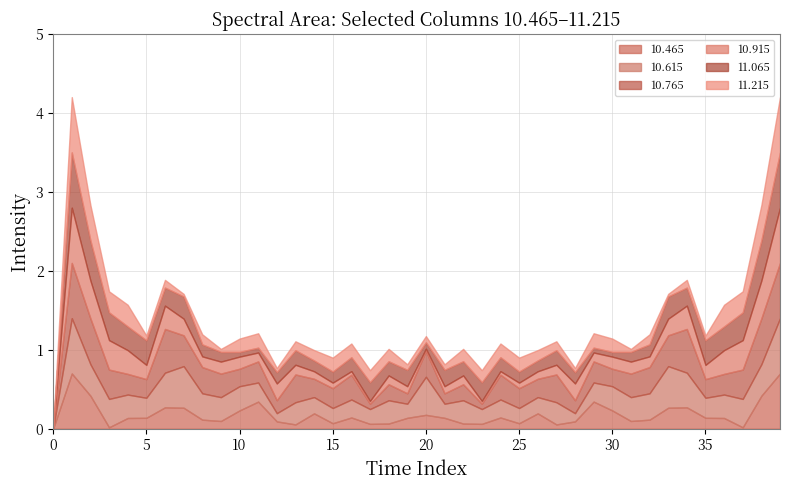

Does the chart display data point markers on the line(s)?

No